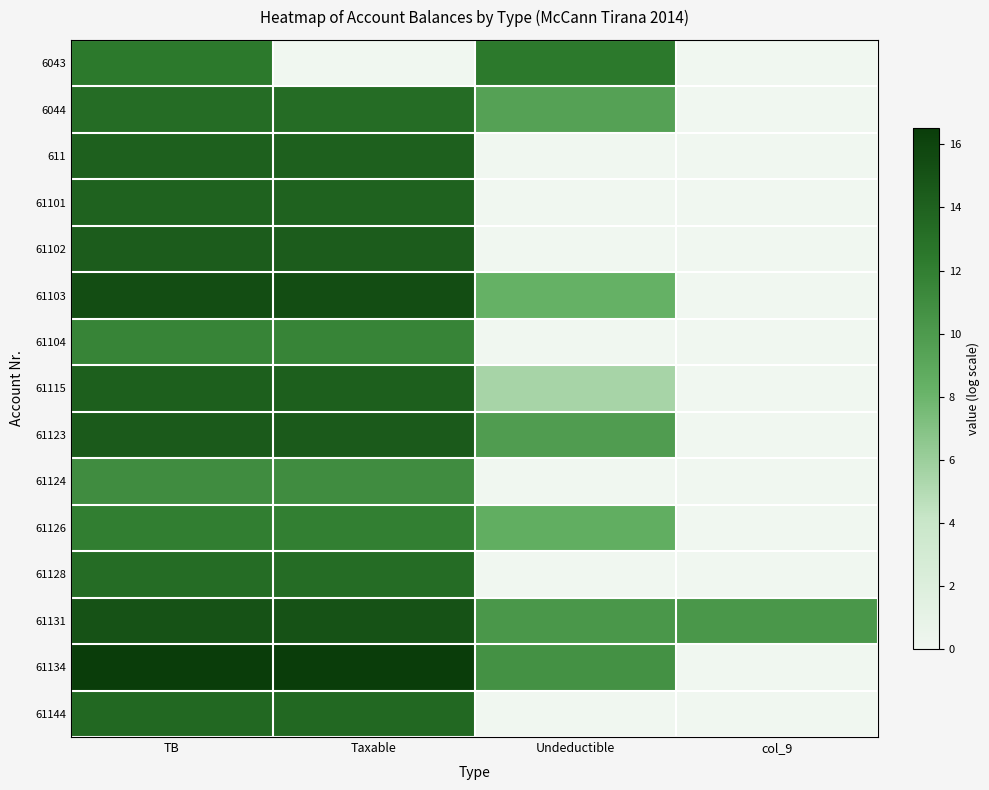

Rank the series at col_9 from lowest to highest value.

6043, 6044, 611, 61101, 61102, 61103, 61104, 61115, 61123, 61124, 61126, 61128, 61134, 61144, 61131